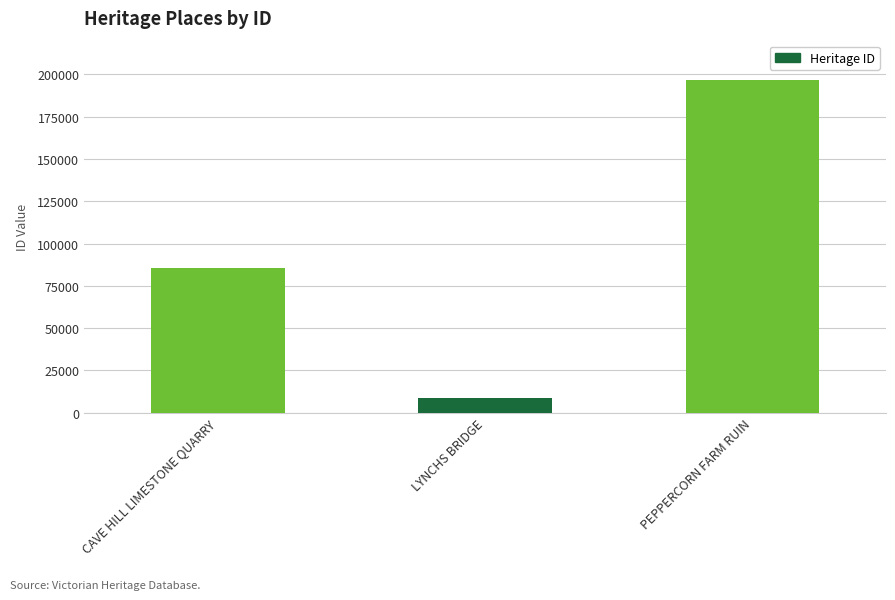

How many series are shown in this chart?

1